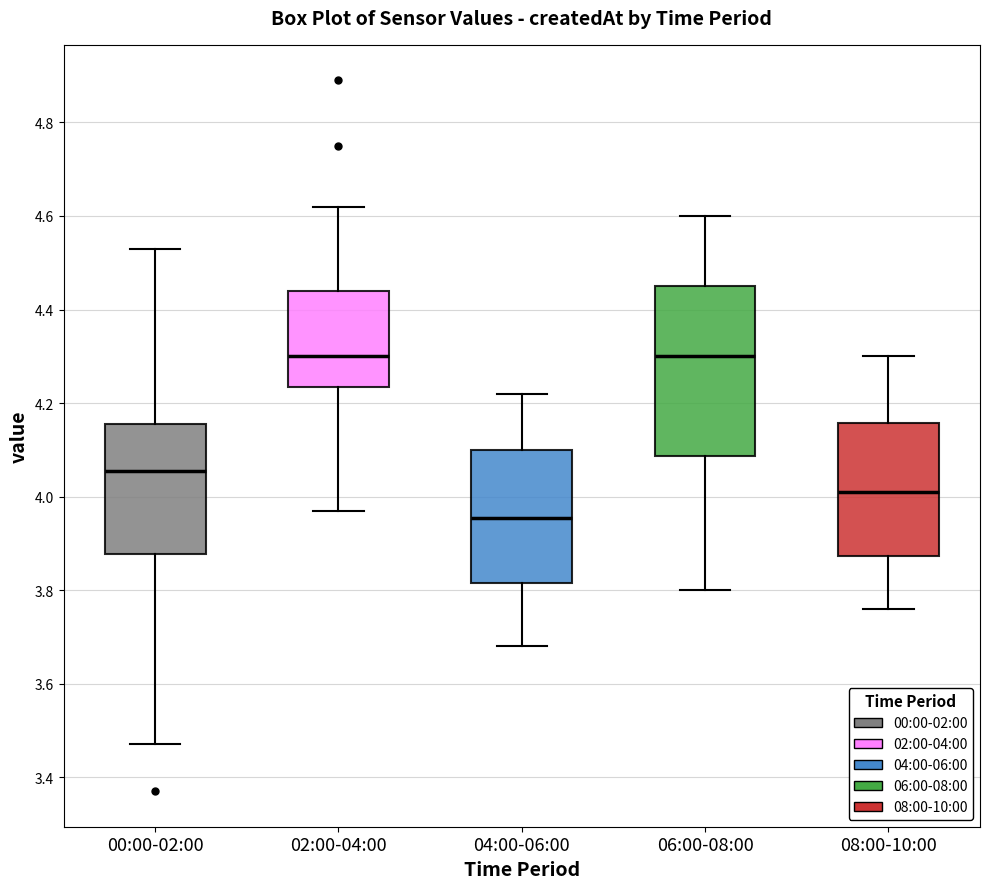

Which box is the tallest, from its lower edge to its upper edge?

06:00-08:00